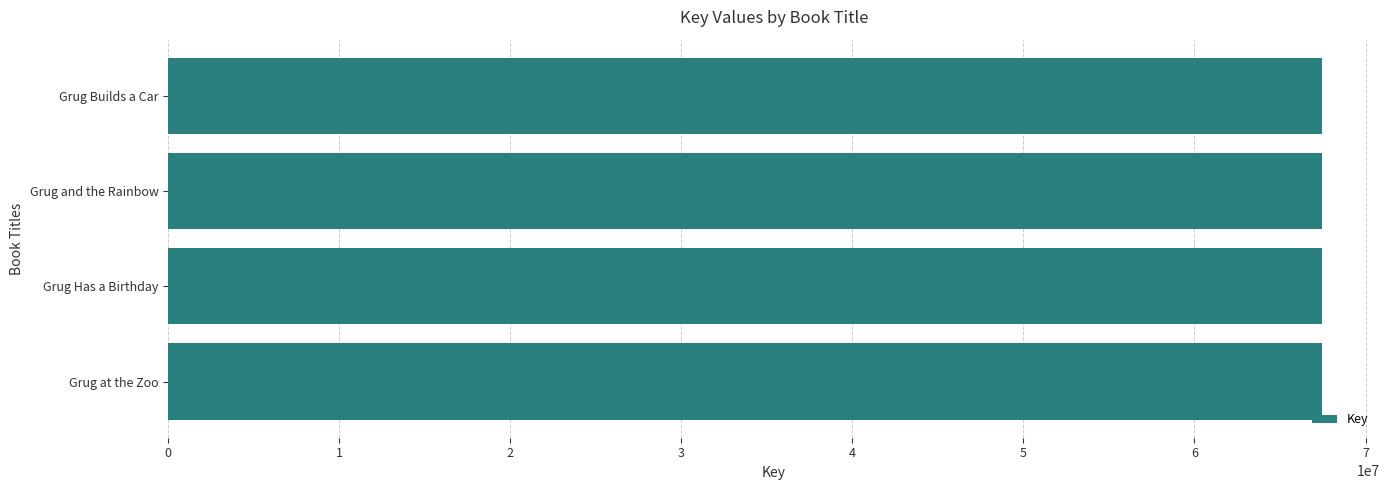

How many data points are less than 67472342?

2